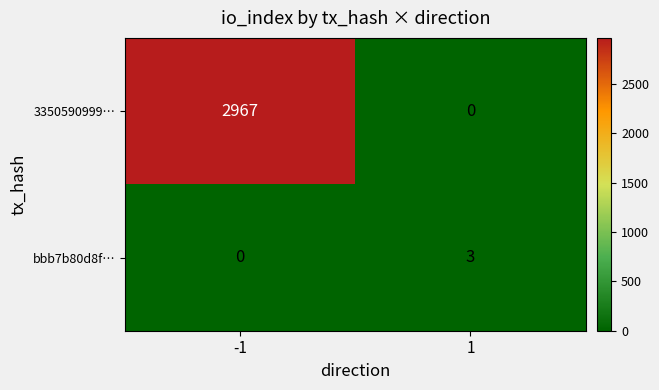

Reading left to right, what are all the values shown in this chart?

3350590999…: -1=2967	1=0
bbb7b80d8f…: -1=0	1=3